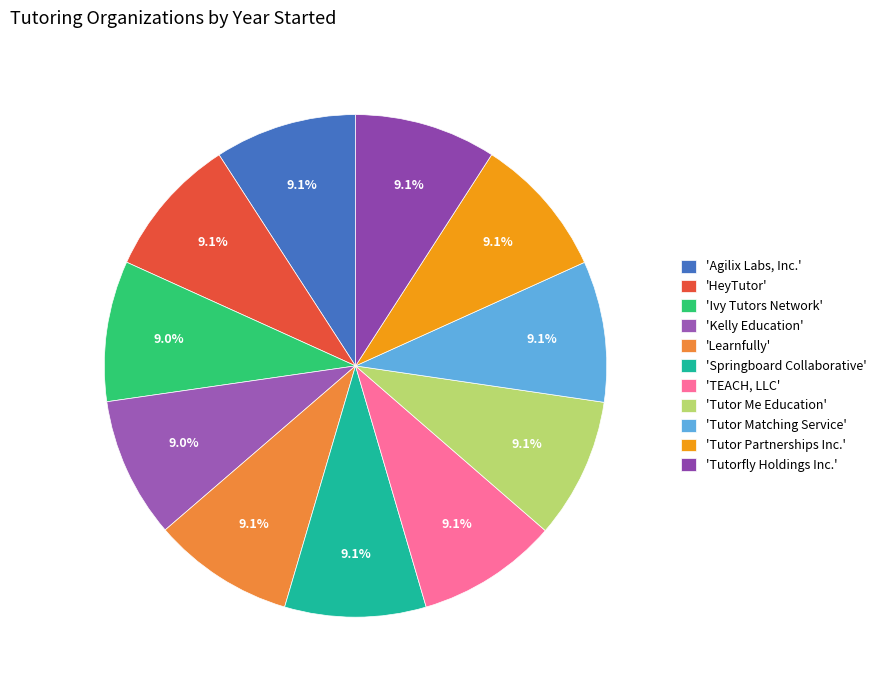

Count the number of slices in the pie.

11